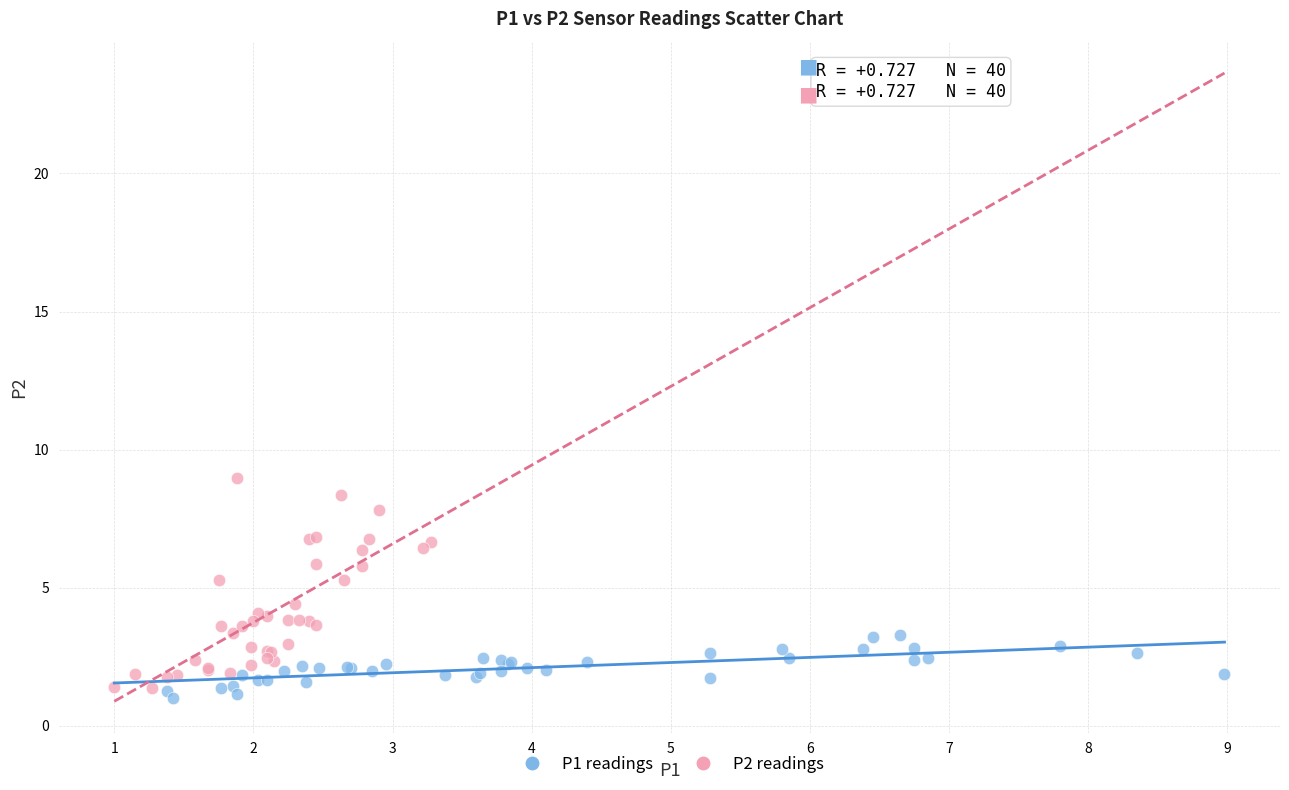

Which series has the largest Y range (max minus min)?

P2 readings